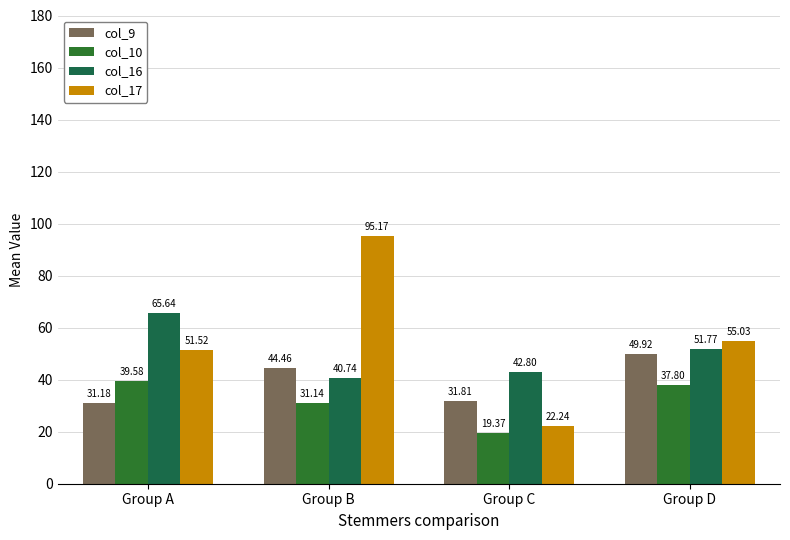

Does the chart contain any negative values?

No